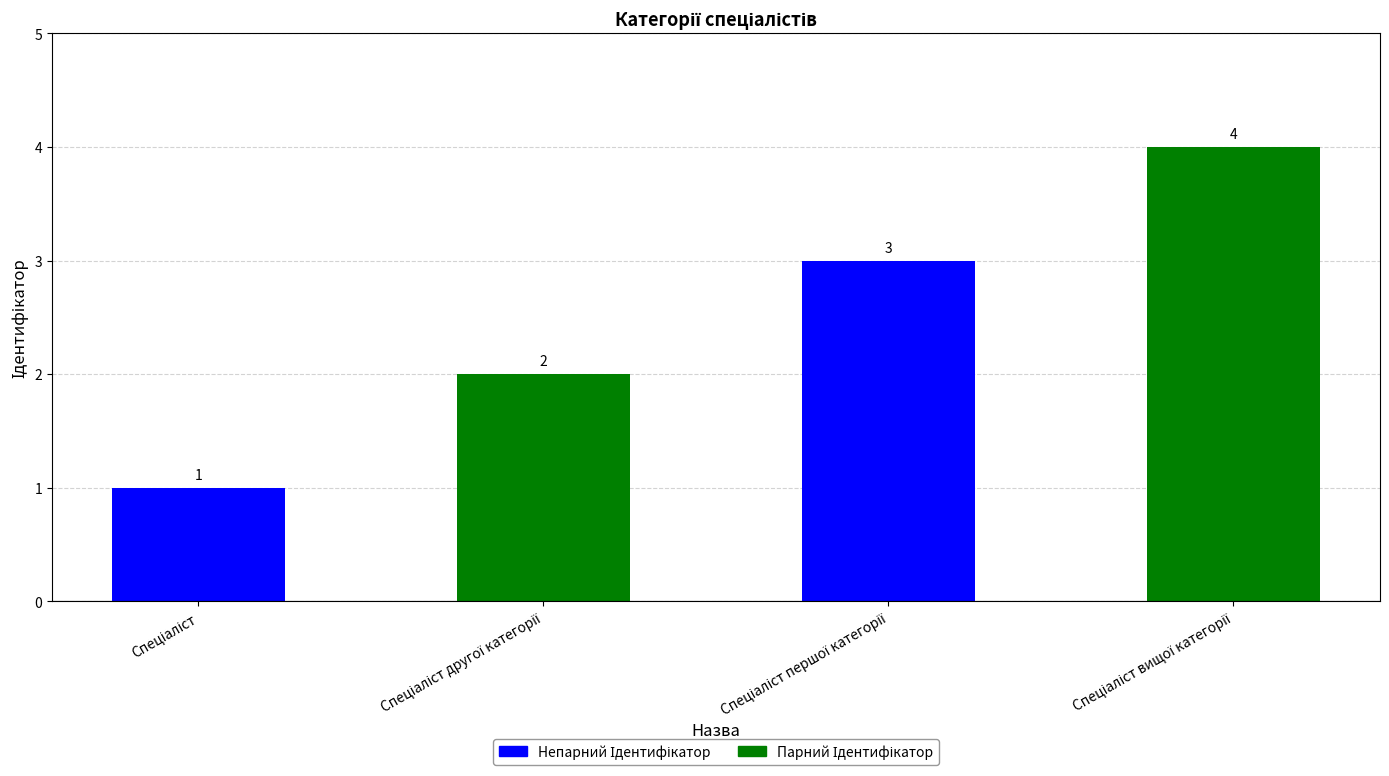

Reading left to right, extract all data points from this chart.

1	2	3	4